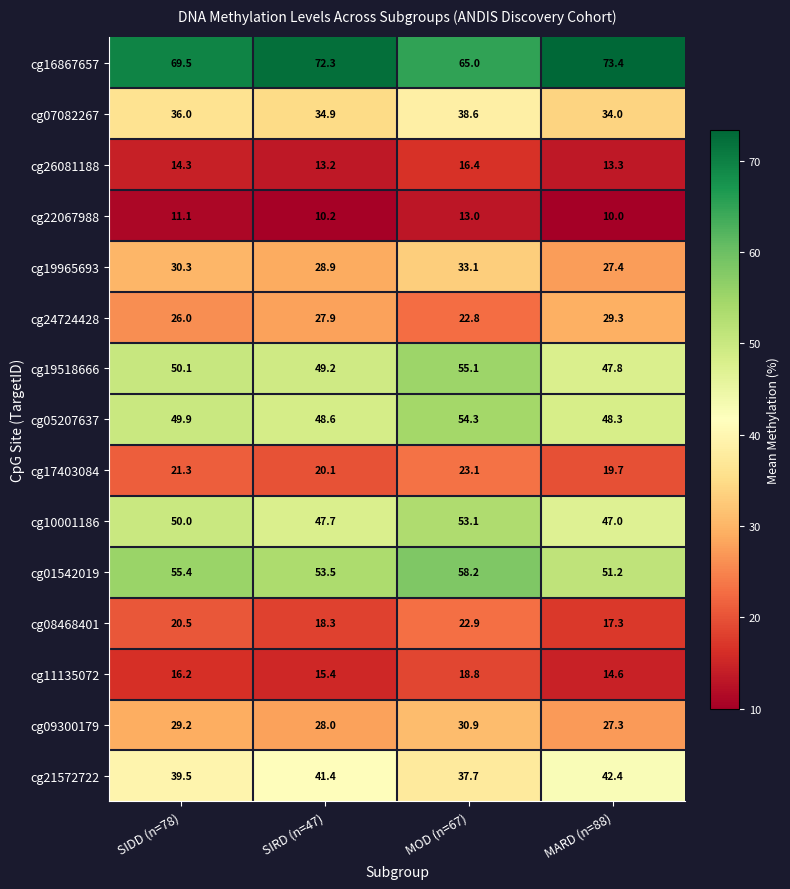

Rank the series at MOD (n=67) from highest to lowest value.

cg16867657, cg01542019, cg19518666, cg05207637, cg10001186, cg07082267, cg21572722, cg19965693, cg09300179, cg17403084, cg08468401, cg24724428, cg11135072, cg26081188, cg22067988